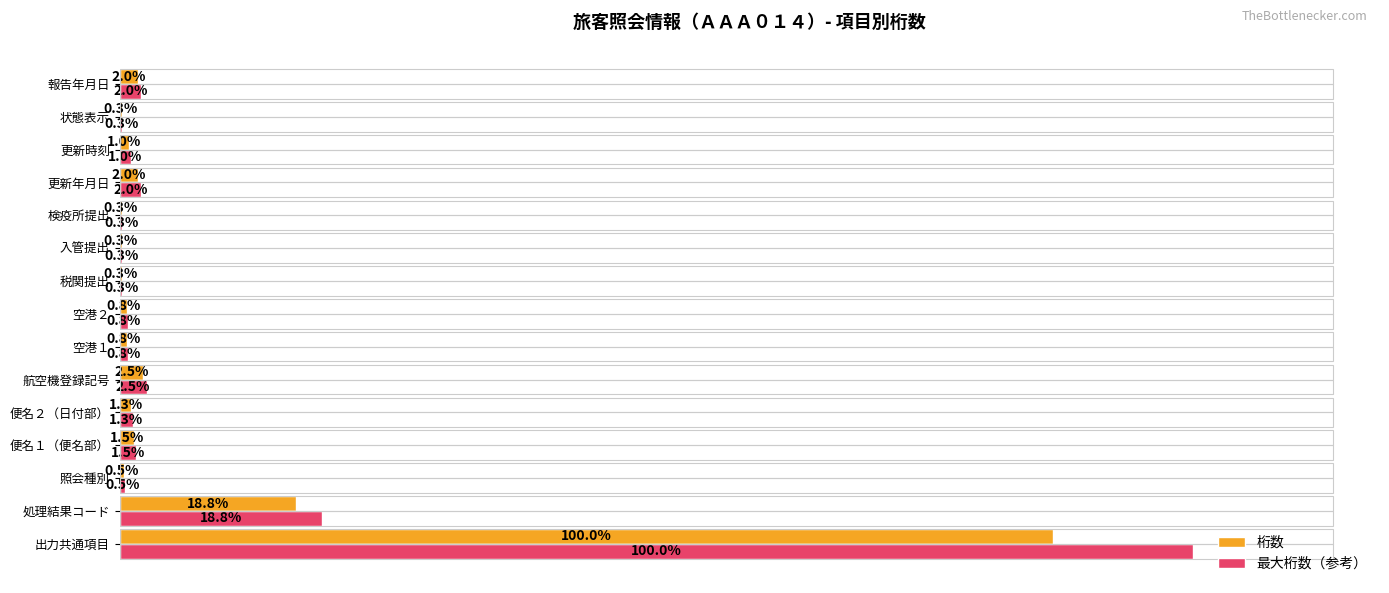

Reading left to right, list all the values displayed in this chart.

桁数: 398.0	75.0	2.0	6.0	5.0	10.0	3.0	3.0	1.0	1.0	1.0	8.0	4.0	1.0	8.0
最大桁数（参考）: 457.7	86.2	2.3	6.9	5.8	11.5	3.4	3.4	1.1	1.1	1.1	9.2	4.6	1.1	9.2